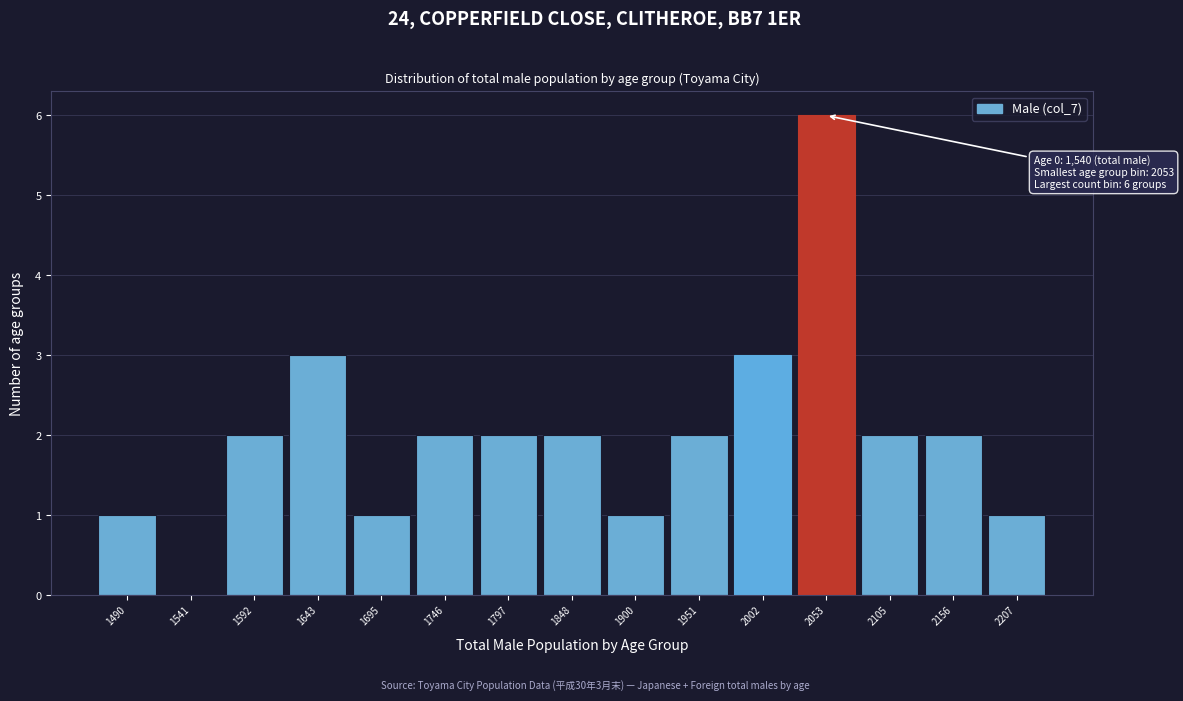

Reading right to left, what are all the values shown in this chart?

2207=1	2156=2	2105=2	2053=6	2002=3	1951=2	1900=1	1848=2	1797=2	1746=2	1695=1	1643=3	1592=2	1541=0	1490=1